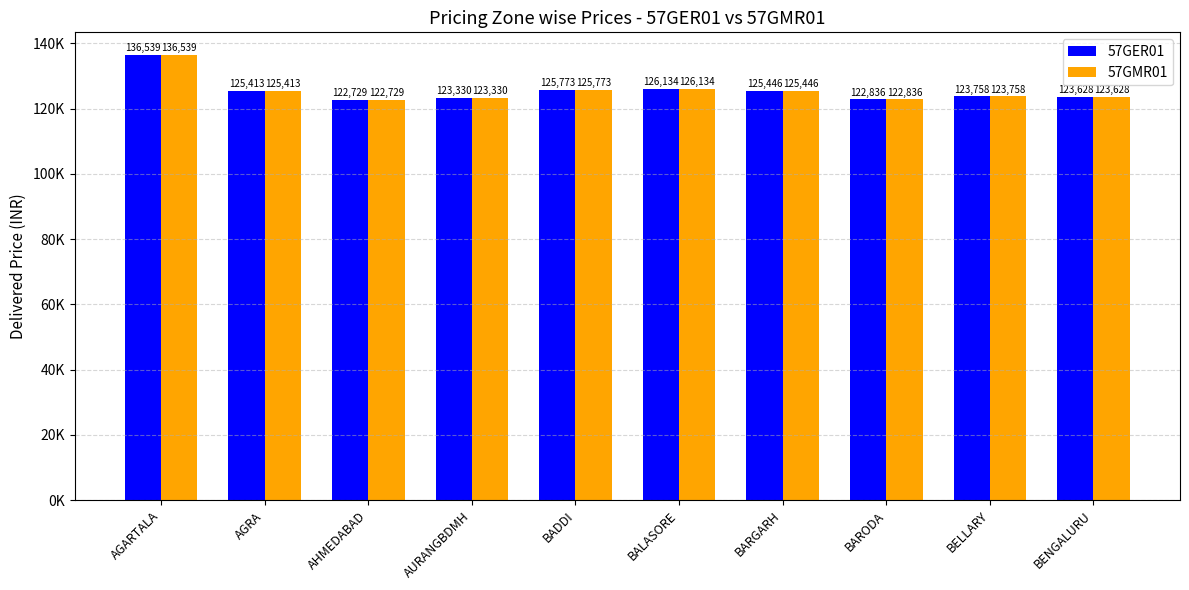

What are all the series names shown in the legend?

57GER01, 57GMR01